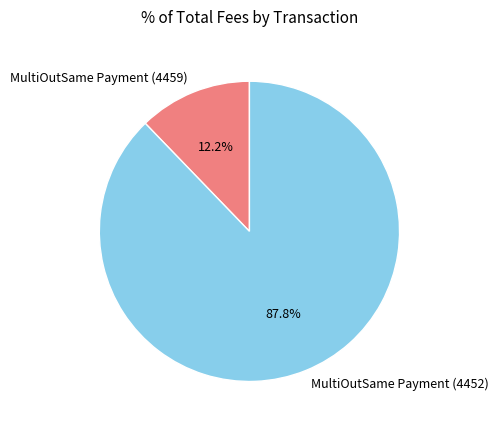

Is there any slice that represents more than half of the pie?

Yes